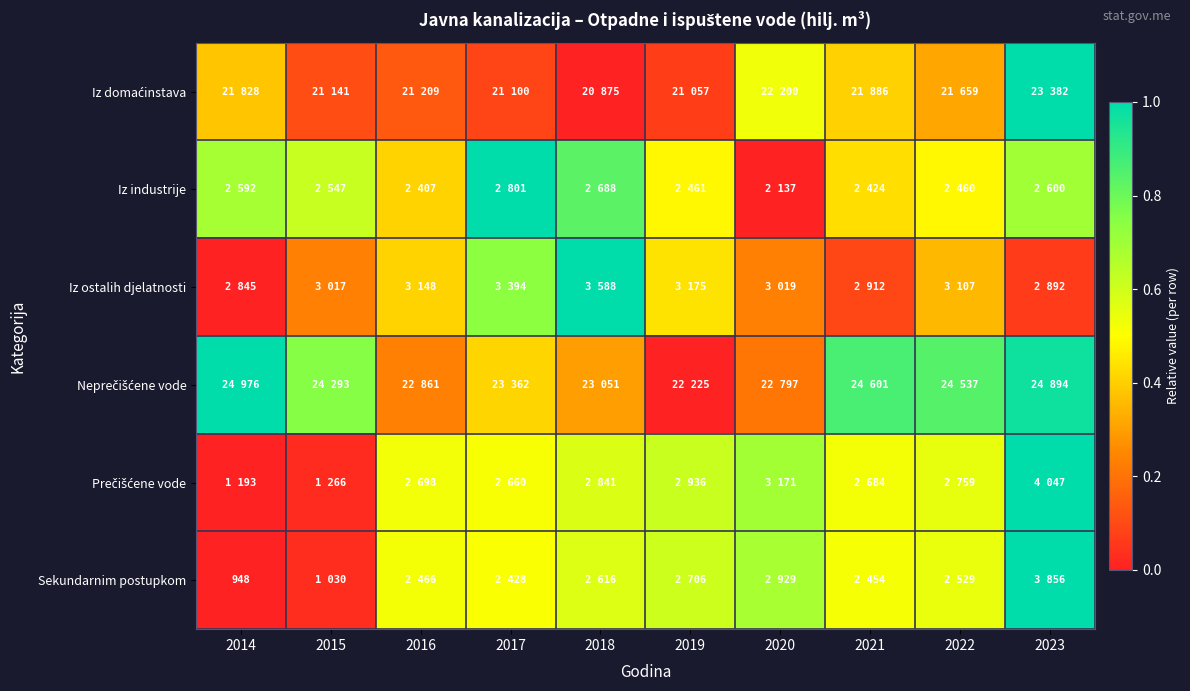

True or false: Neprečišćene vode has a value of 0.2 at 2014.

False